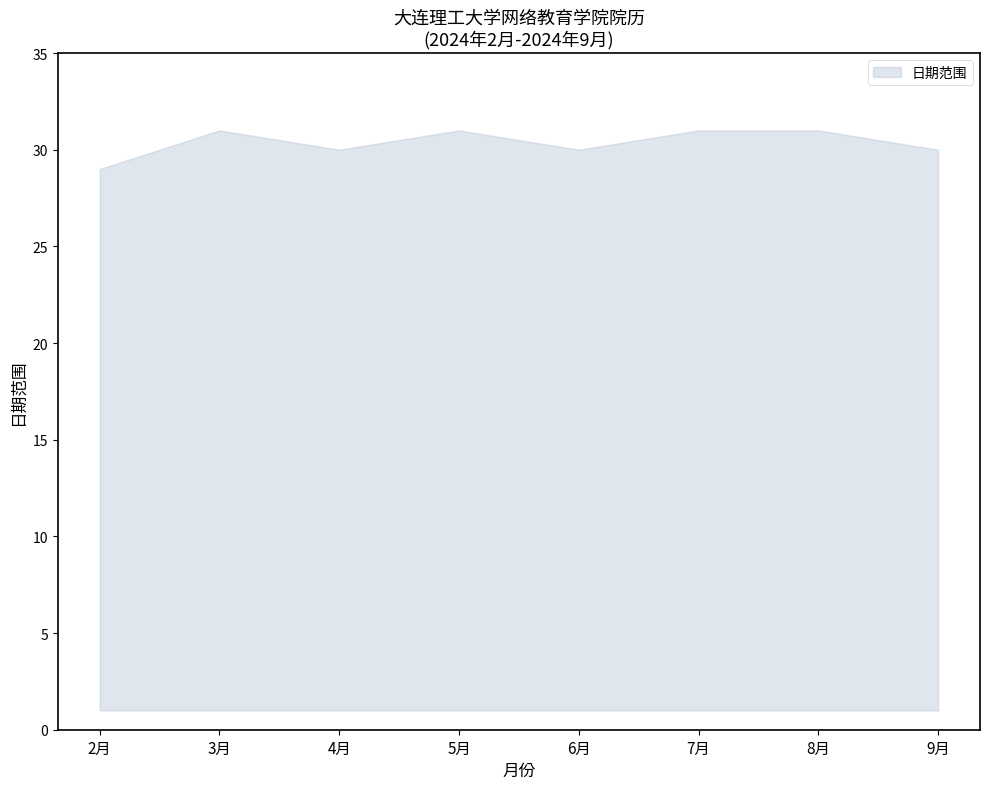

True or false: upper has a value of 9 at 9月.

False